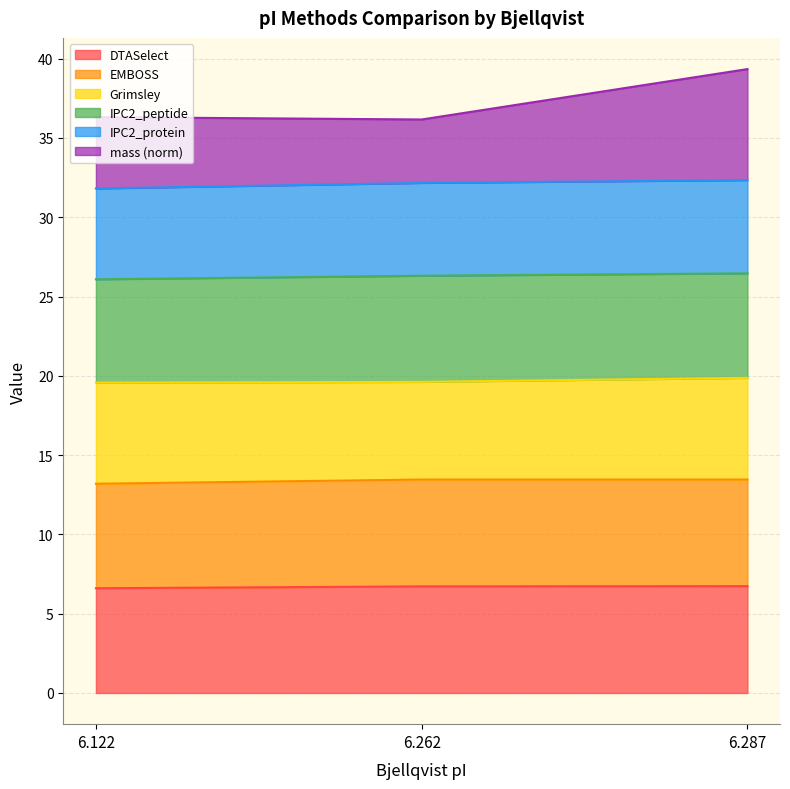

True or false: EMBOSS has a value of 23.6 at 6.287.

False